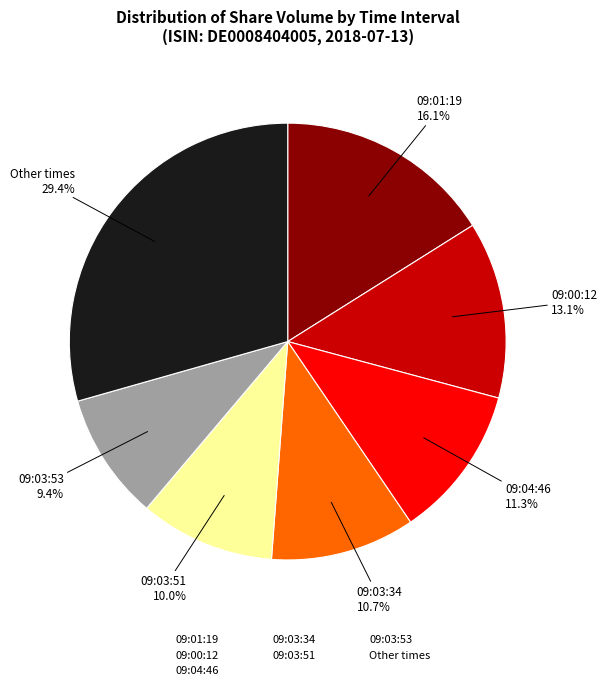

Is there a majority slice in this chart?

No